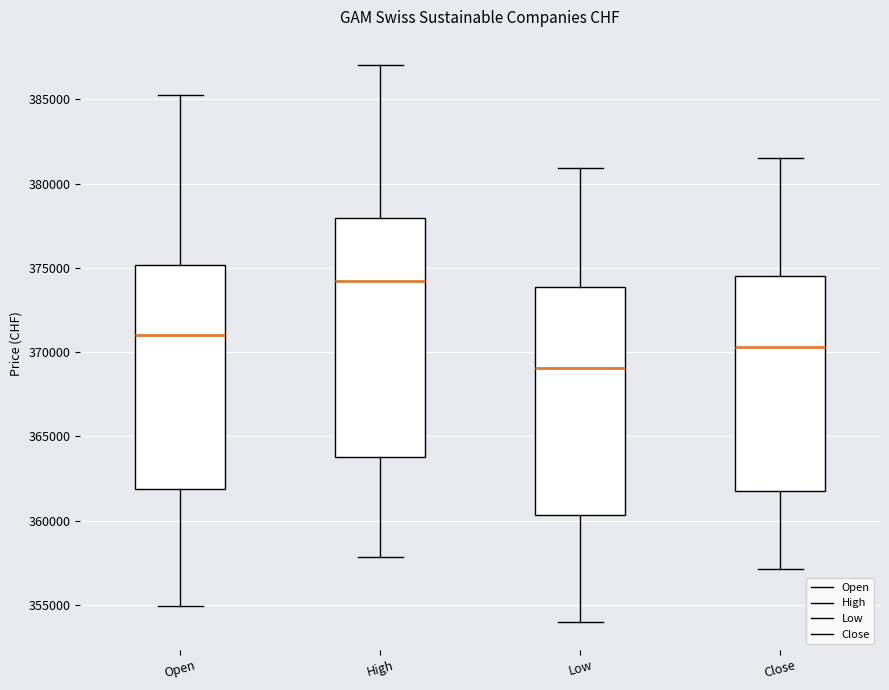

Reading left to right, read every box against the y-axis: the position of its median line, the range the box covers, and the ends of its whiskers. The values are not printed on the chart, so give them approximately, as read against the axis.

Open: median 371000, box 362000 to 375000, whiskers 355000 to 385500
High: median 374000, box 364000 to 378000, whiskers 358000 to 387000
Low: median 369000, box 360500 to 374000, whiskers 354000 to 381000
Close: median 370500, box 362000 to 374500, whiskers 357000 to 381500